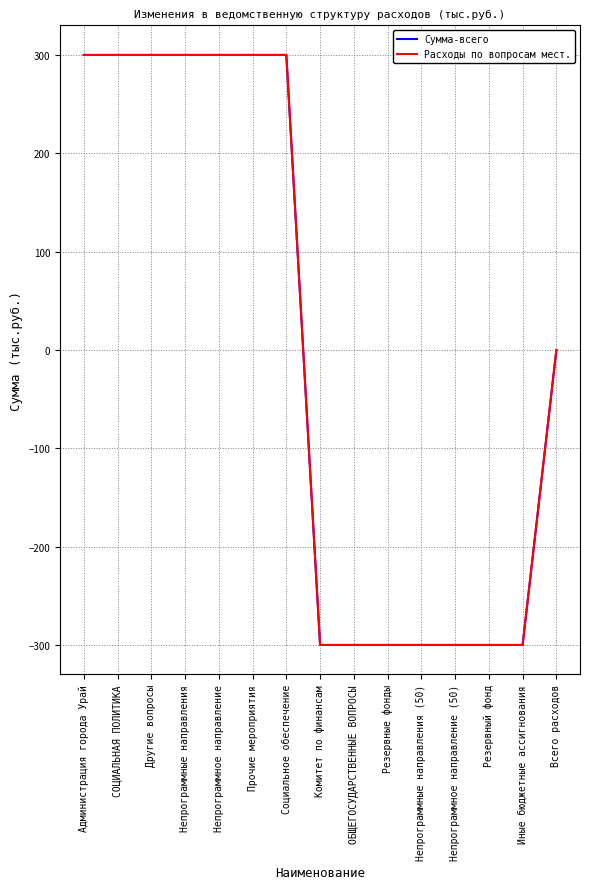

Does the chart display data point markers on the line(s)?

No